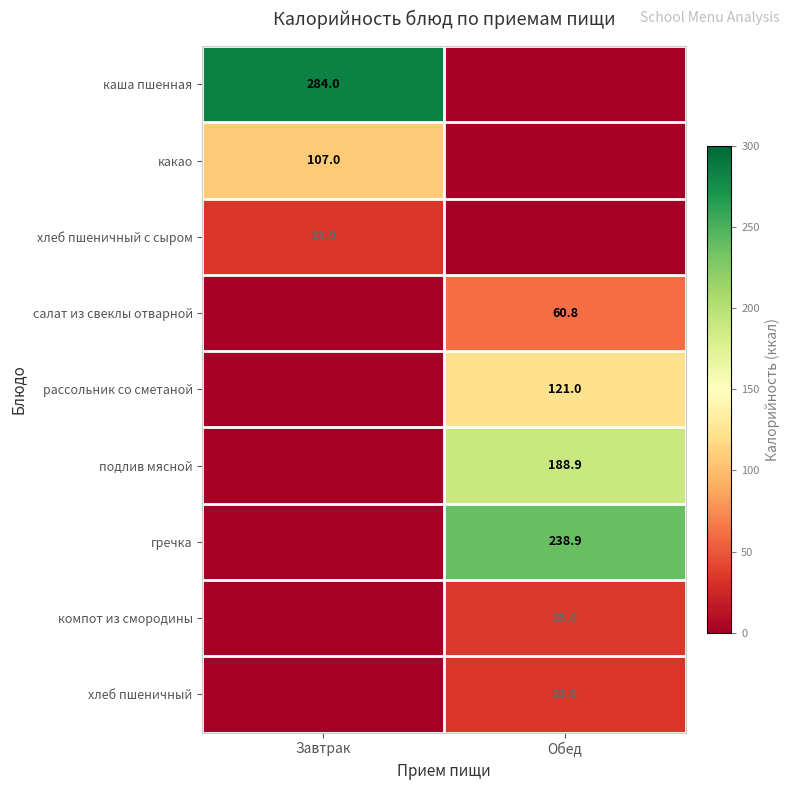

Count the number of categories in the chart.

2